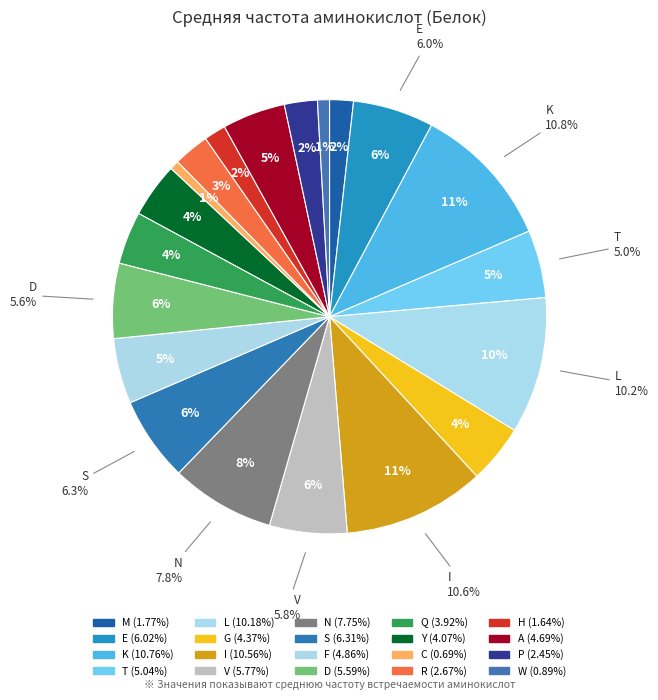

Which has a higher value, R or M?

R